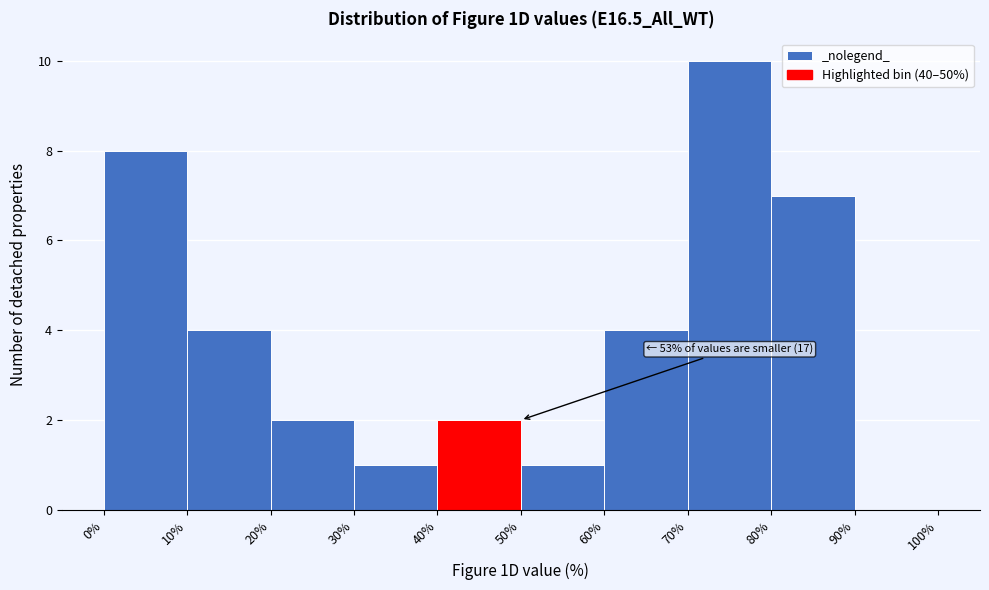

Which range on the x-axis has the tallest bar?

70% to 80%